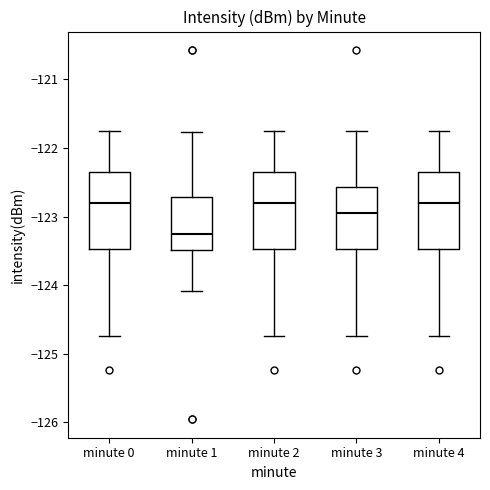

Where does the lower whisker of the box for minute 3 end on the y-axis? The values are not printed on the chart, so give them approximately, as read against the axis.

-124.7